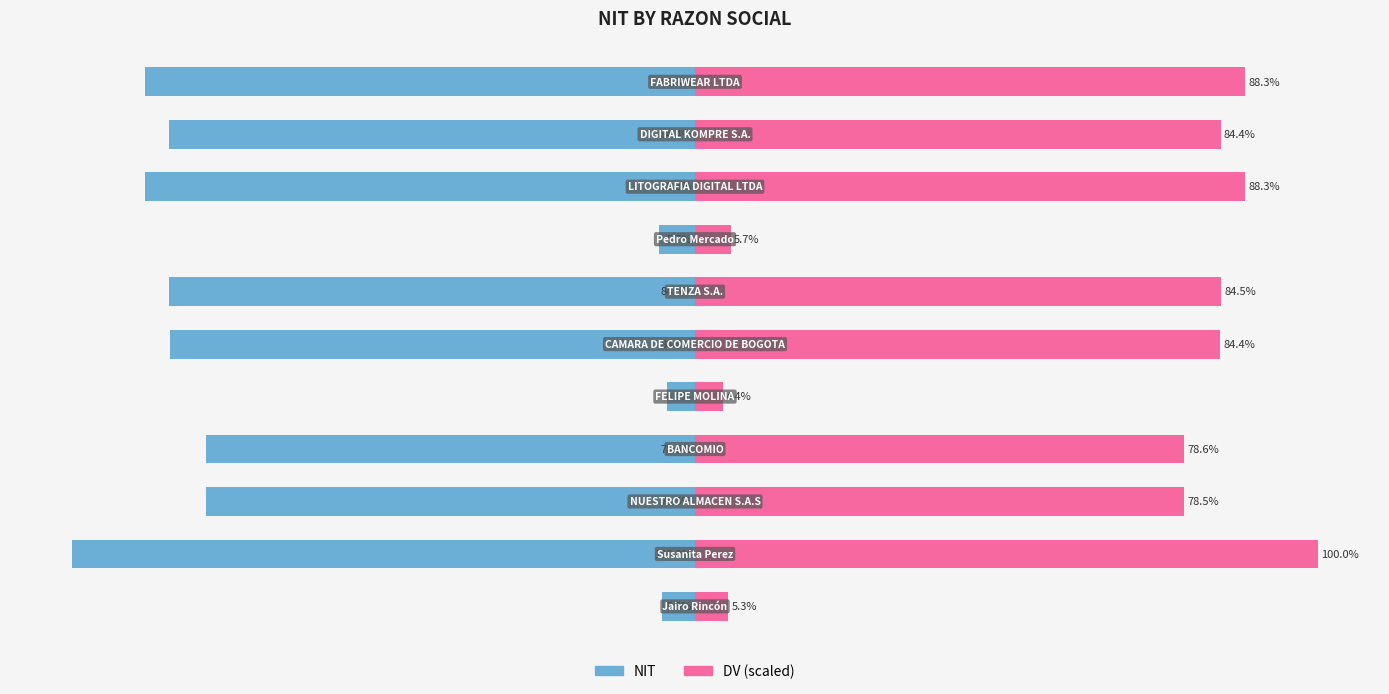

Reading right to left, transcribe all the data shown in this chart.

NIT: 10=-88.3	9=-84.4	8=-88.3	7=-5.7	6=-84.5	5=-84.4	4=-4.4	3=-78.6	2=-78.5	1=-100.0	0=-5.3
DV (scaled): 10=88.3	9=84.4	8=88.3	7=5.7	6=84.5	5=84.4	4=4.4	3=78.6	2=78.5	1=100.0	0=5.3